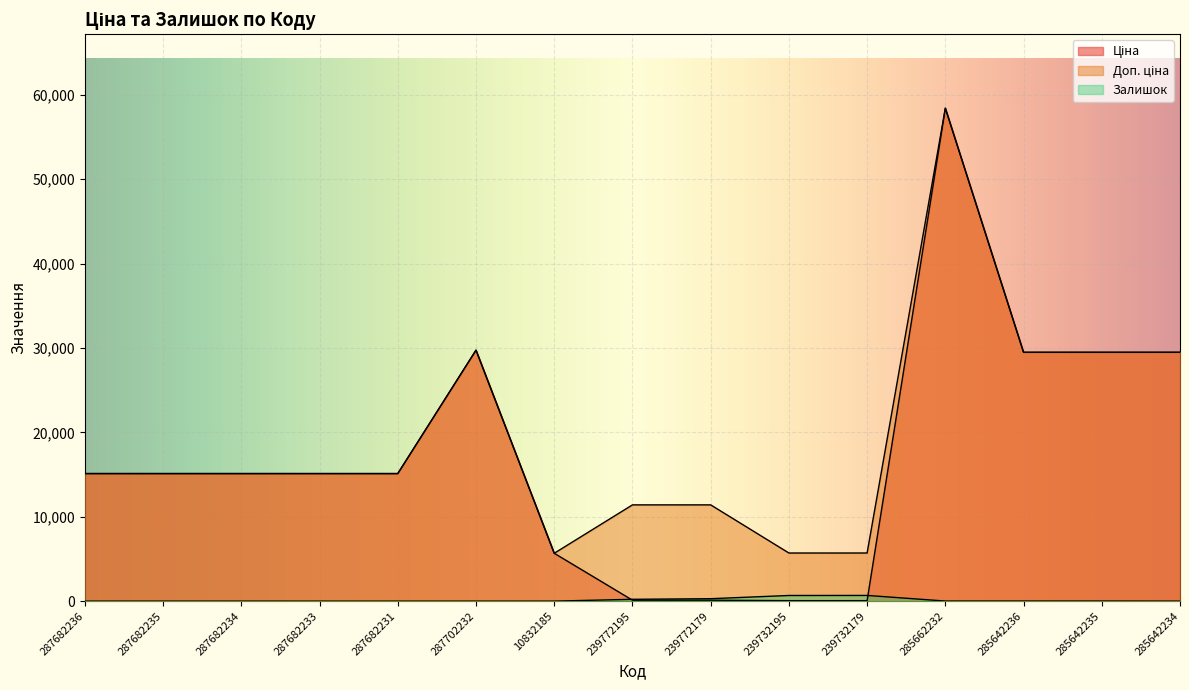

What is the average value of the Доп. ціна series?

19476.8